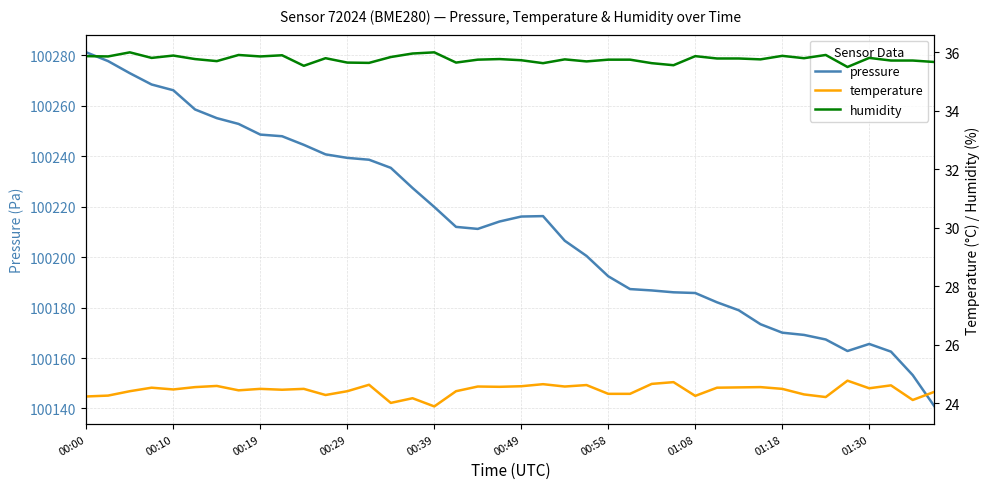

Which category has the highest value across all series?

00:00